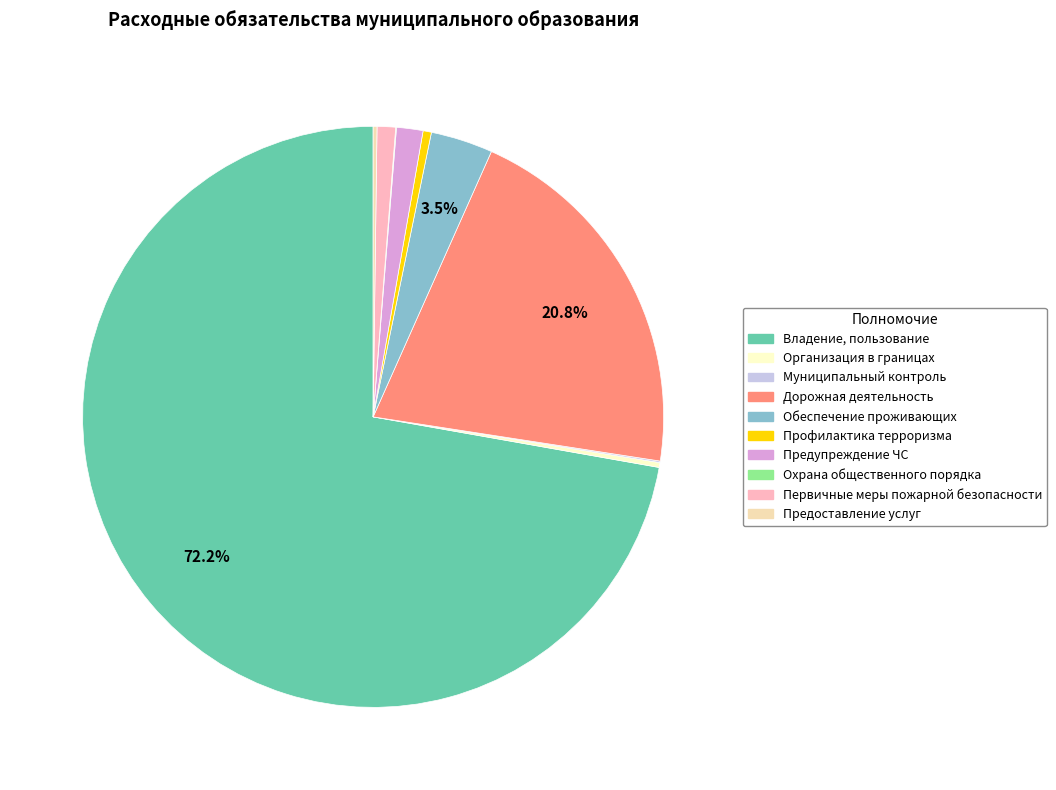

How many slices are in this pie chart?

10